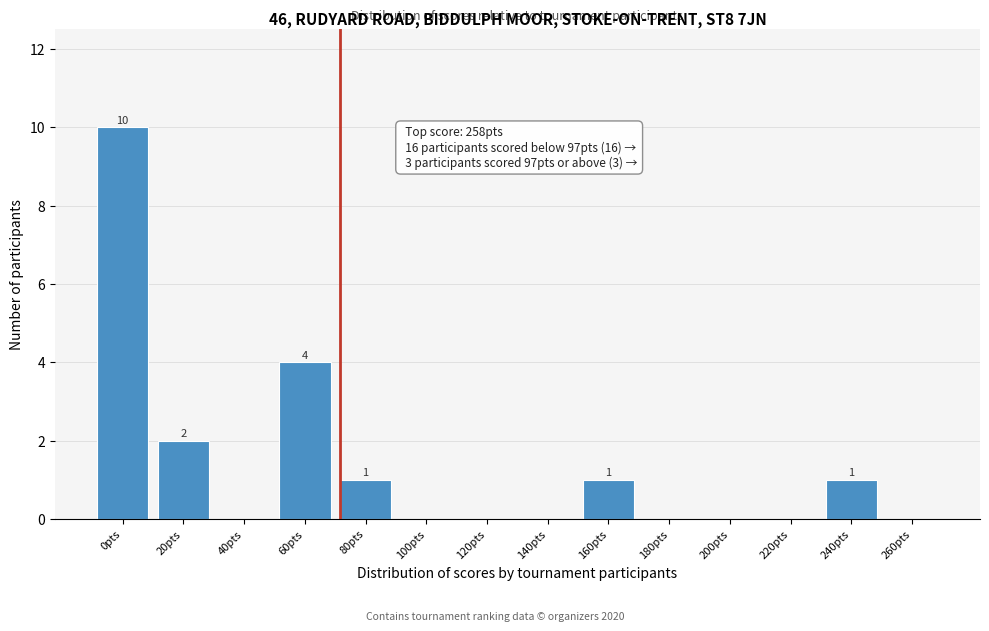

Reading left to right, list all the values displayed in this chart.

0pts=10	20pts=2	40pts=0	60pts=4	80pts=1	100pts=0	120pts=0	140pts=0	160pts=1	180pts=0	200pts=0	220pts=0	240pts=1	260pts=0